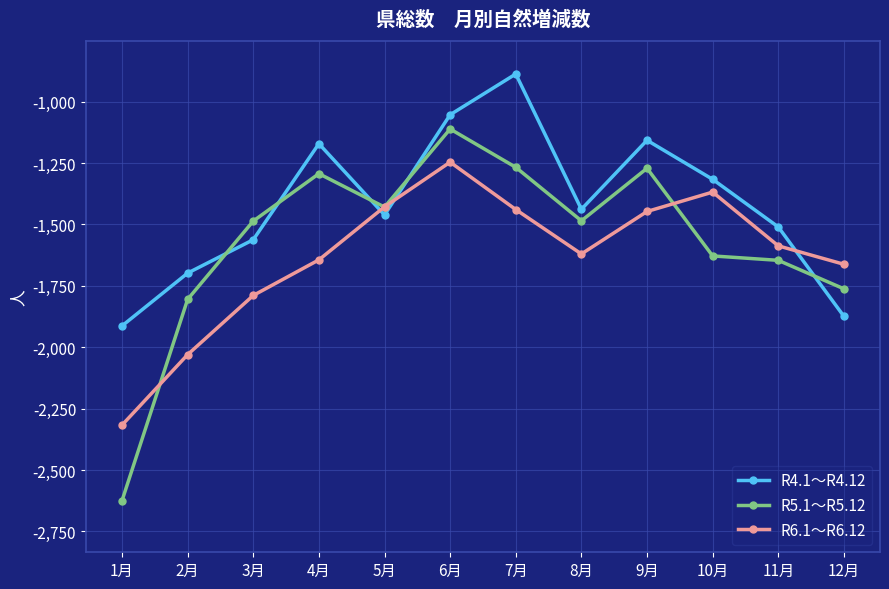

How many values in the R6.1～R6.12 series exceed -1587?

5